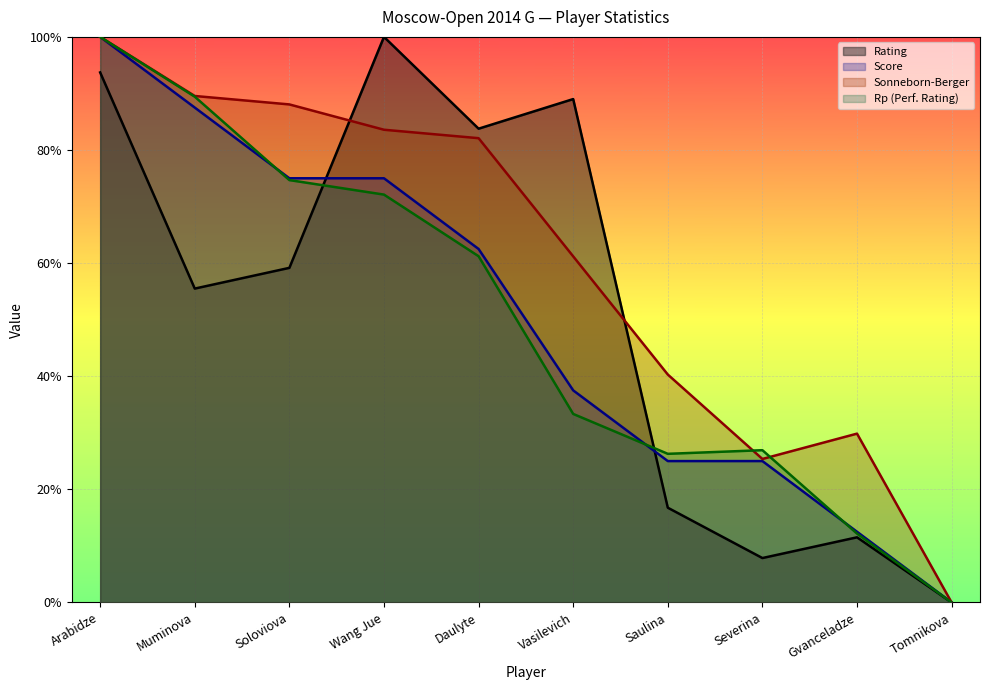

What are all the series names shown in the legend?

Rating, Score, Sonneborn-Berger, Rp (Perf. Rating)